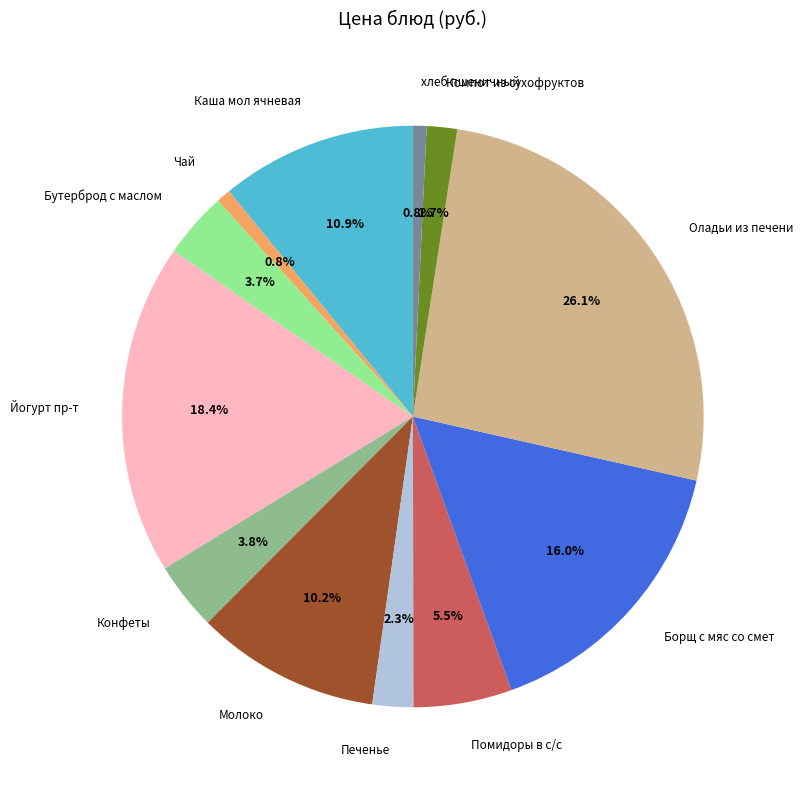

Which category has the biggest portion of the pie?

Оладьи из печени